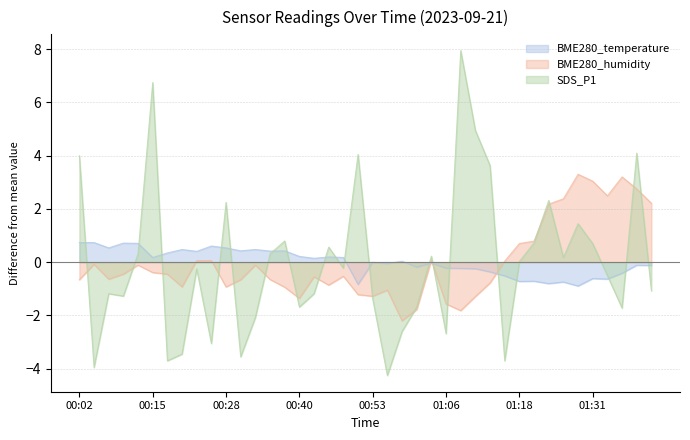

What is the minimum value for BME280_humidity?

-2.2